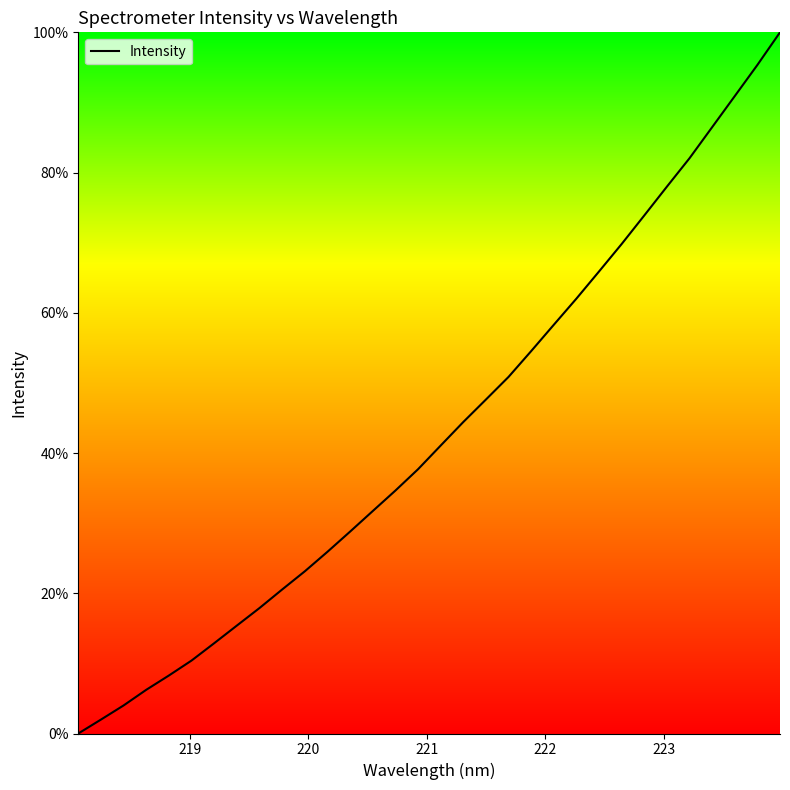

What is the difference between the maximum and minimum values?

100.0